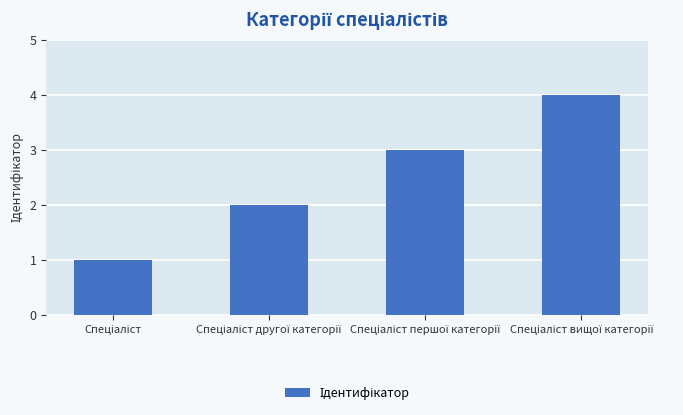

Reading left to right, what are all the values shown in this chart?

1	2	3	4